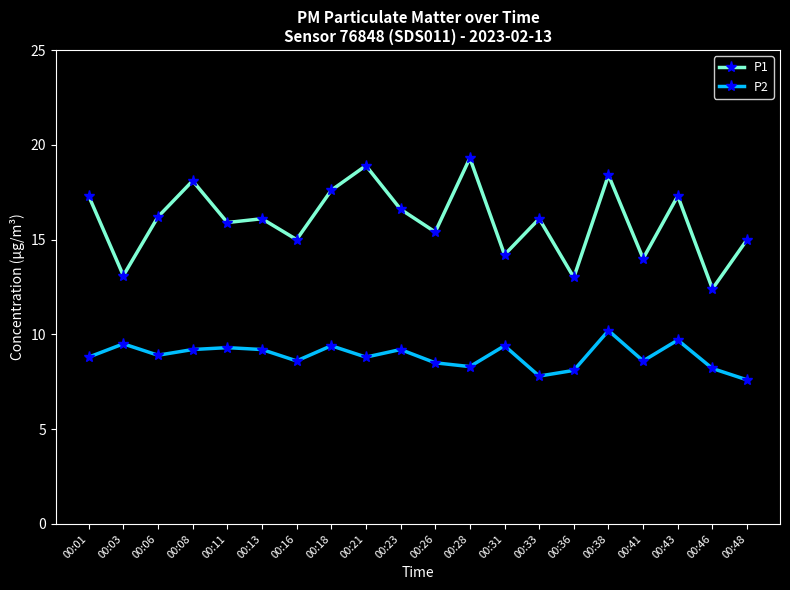

How many lines are shown in the chart?

2